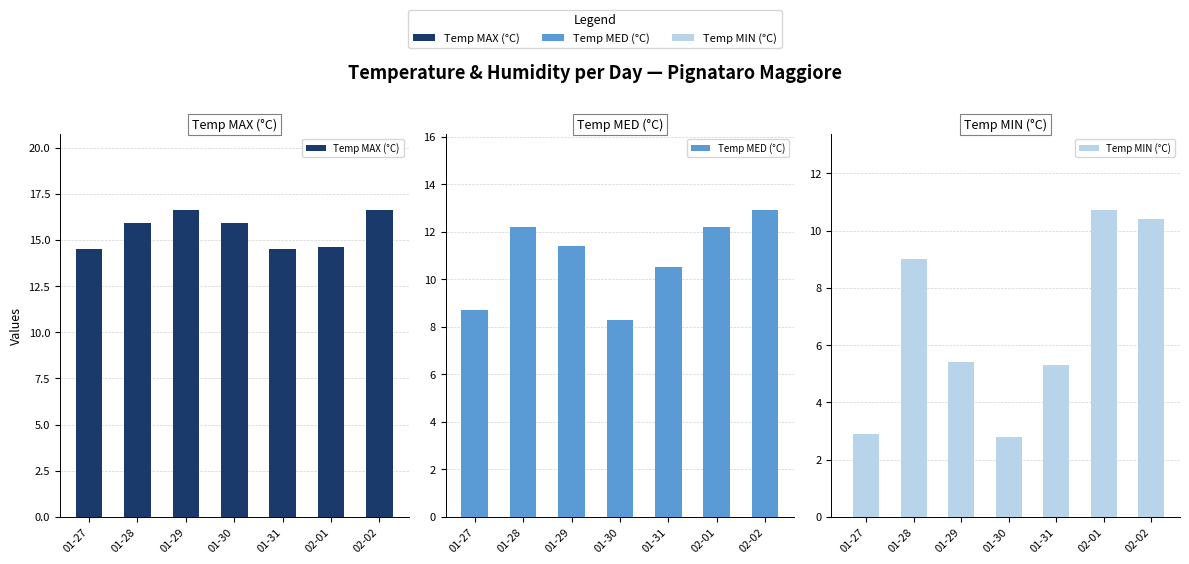

What is the highest value of the Temp MED (°C) series?

12.9